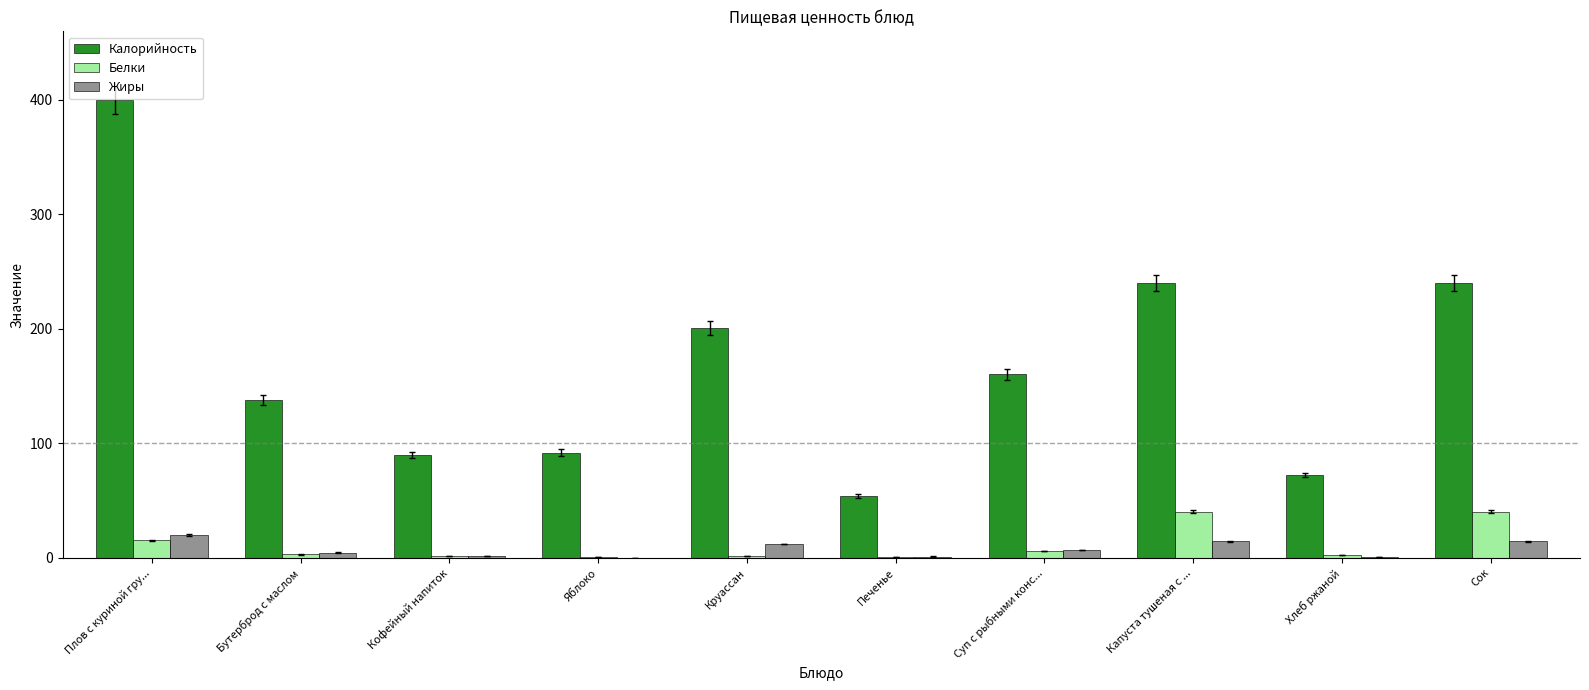

What is the maximum value shown in the chart?

399.6